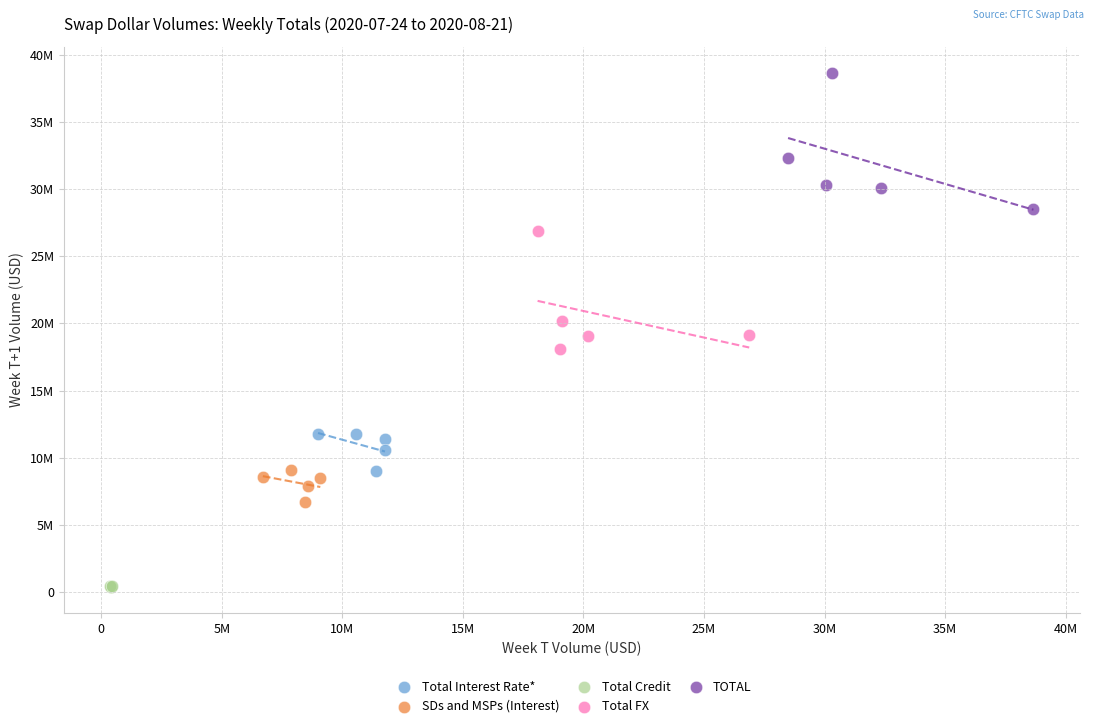

What are all the series names shown in the legend?

Total Interest Rate*, SDs and MSPs (Interest), Total Credit, Total FX, TOTAL